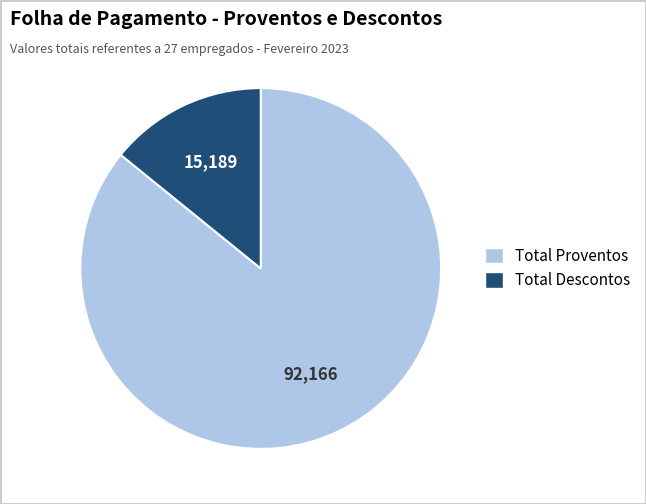

Count the number of slices in the pie.

2